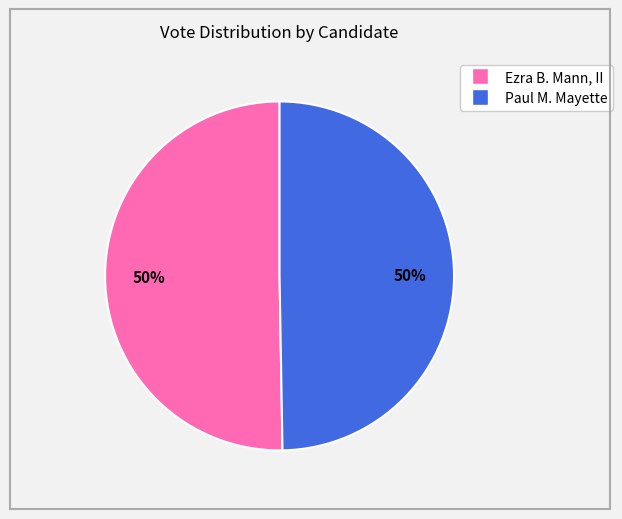

To the nearest percent, what is the average slice percentage?

50%